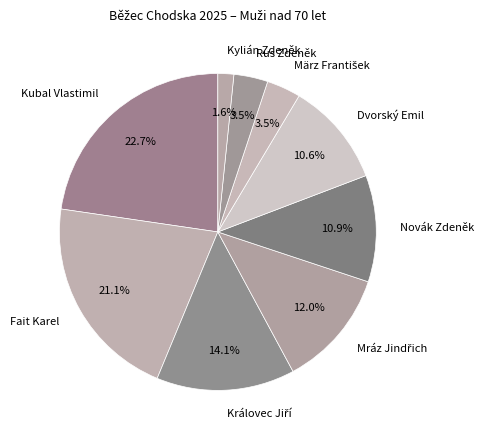

To the nearest percent, what is the average slice percentage?

11%